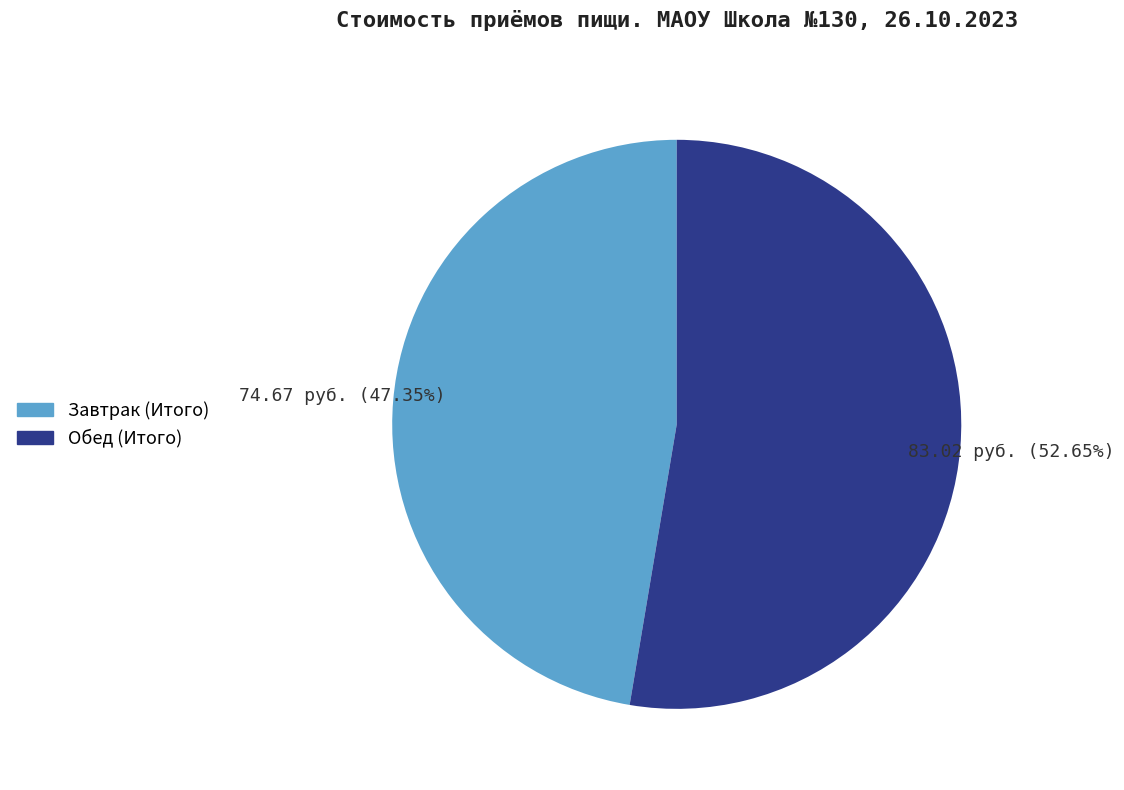

Is there a majority slice in this chart?

Yes